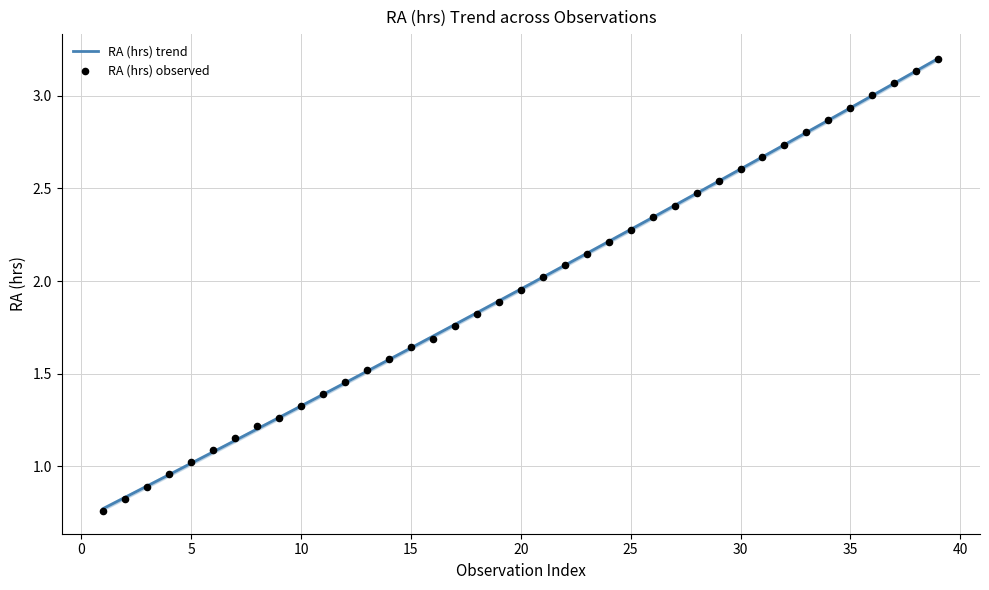

Between 6 and 38, which is larger?

38